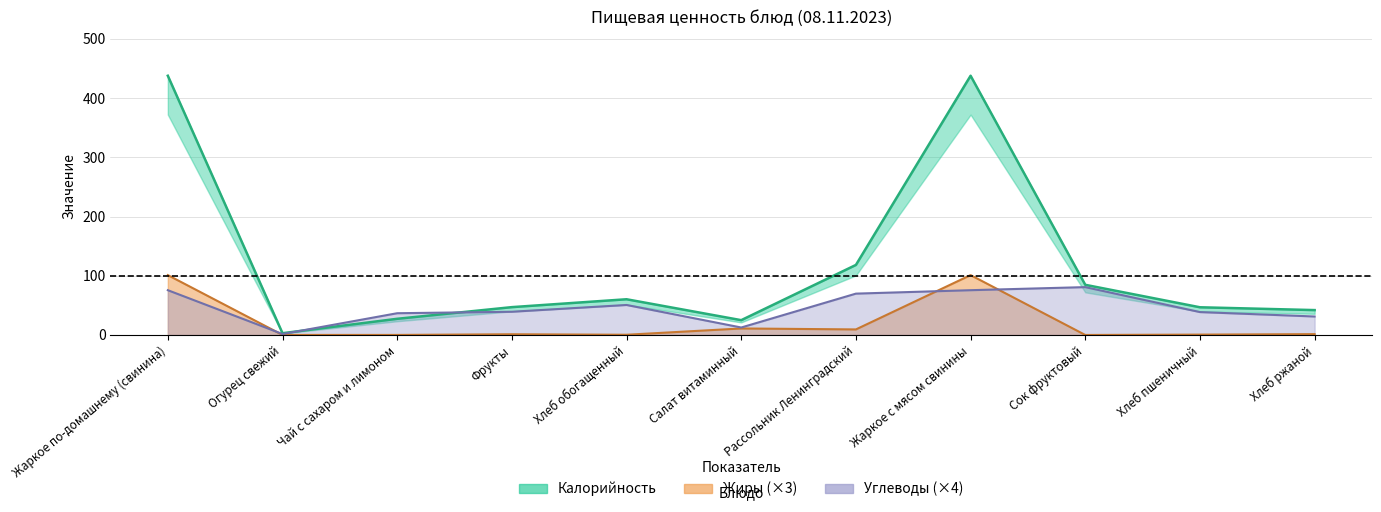

What is the difference between the maximum and minimum values in the Углеводы series?

79.2